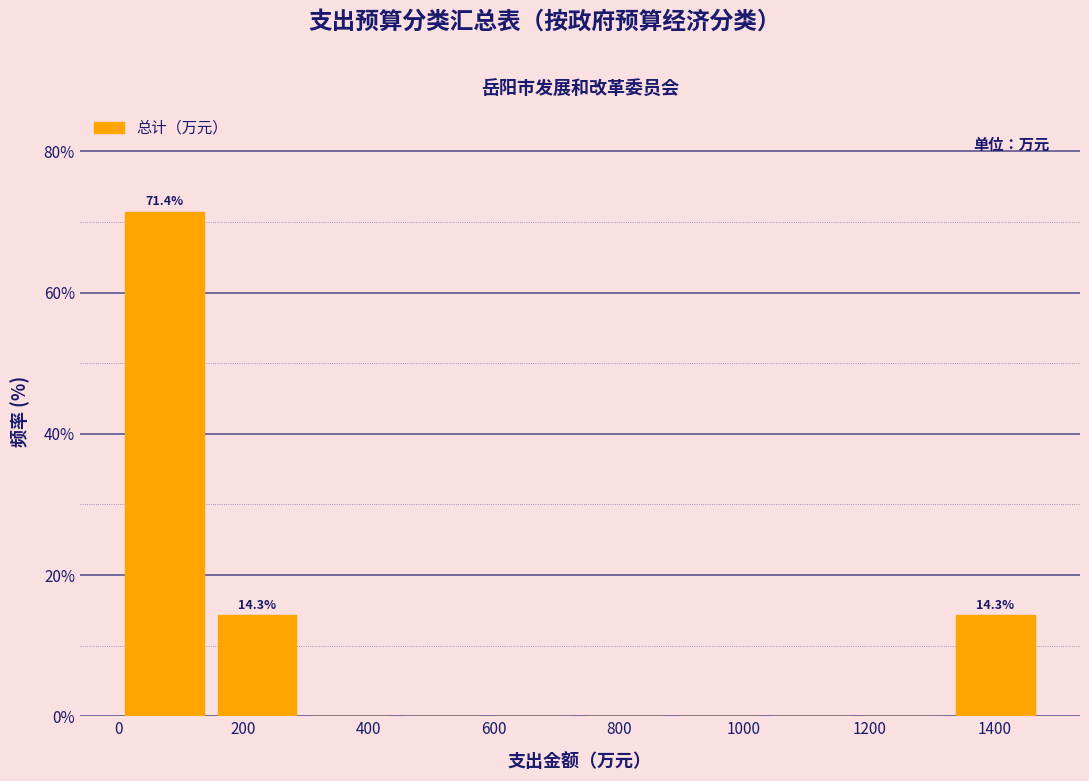

Which range on the x-axis has the tallest bar?

0 to 140